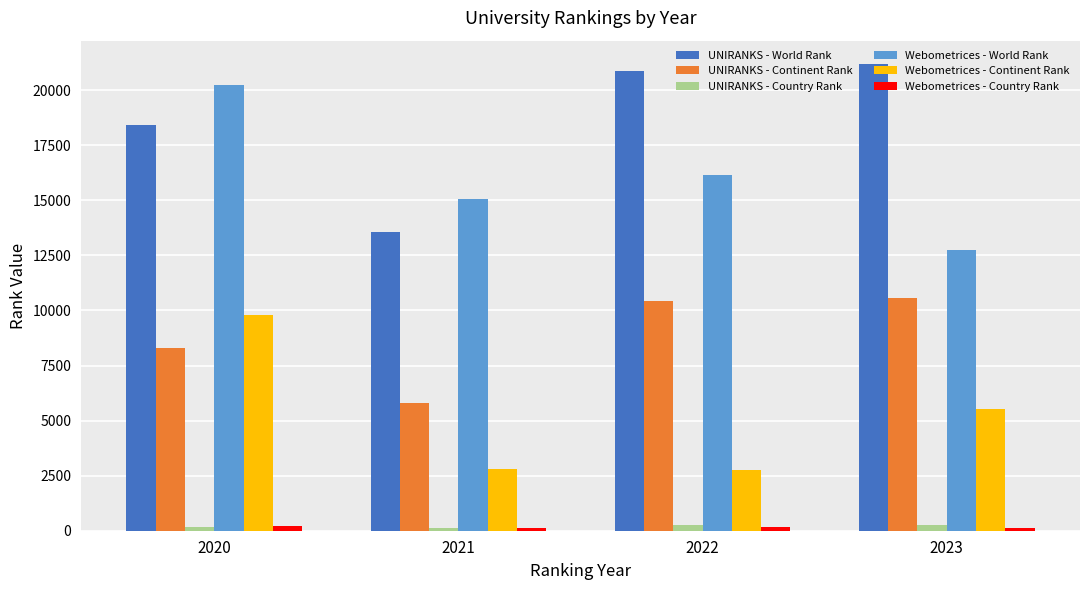

Is it true that UNIRANKS - Continent Rank equals 18645 at 2022?

False